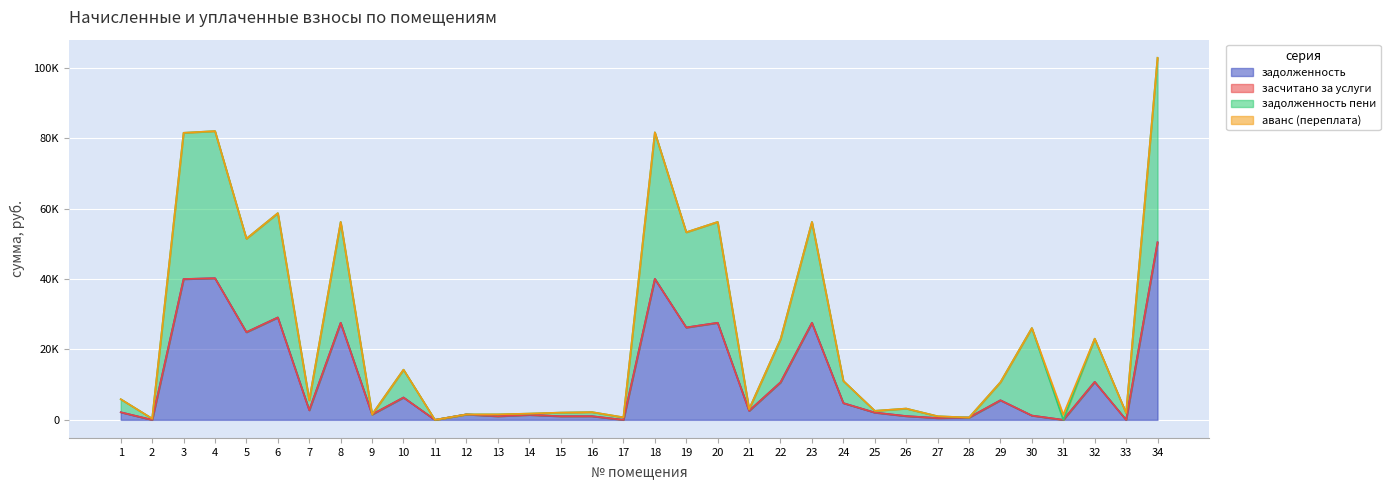

True or false: задолженность пени and задолженность cross at least once.

False